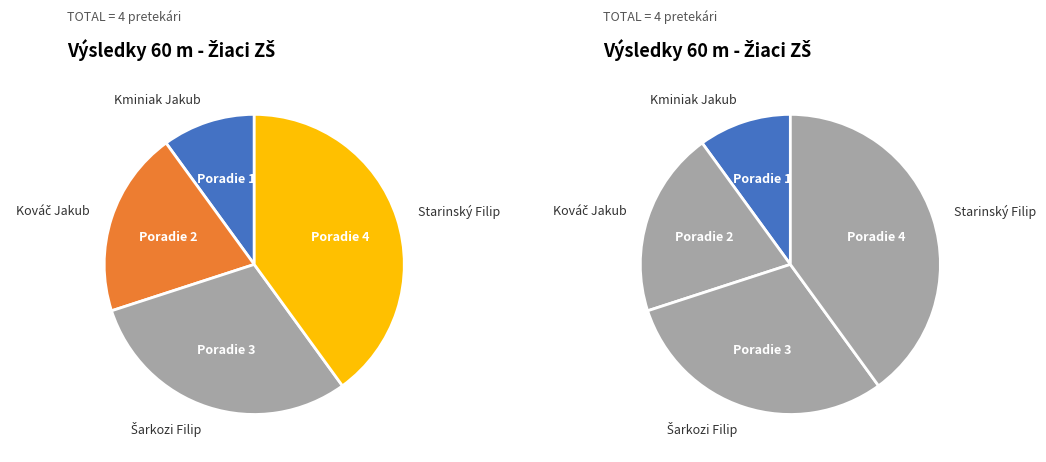

To the nearest percent, what portion does Kováč Jakub represent?

20%